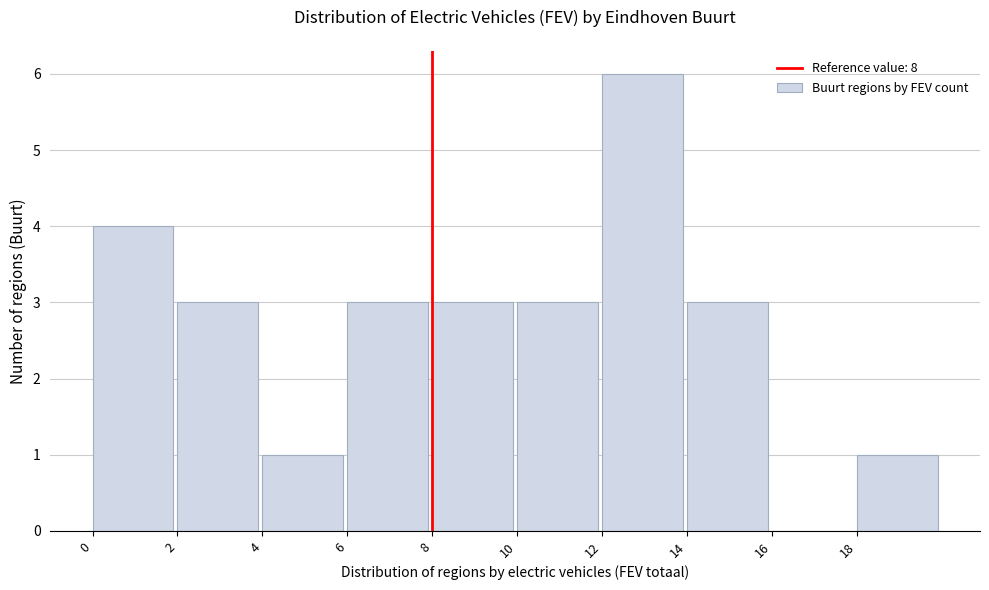

Which range on the x-axis has the tallest bar?

12 to 14